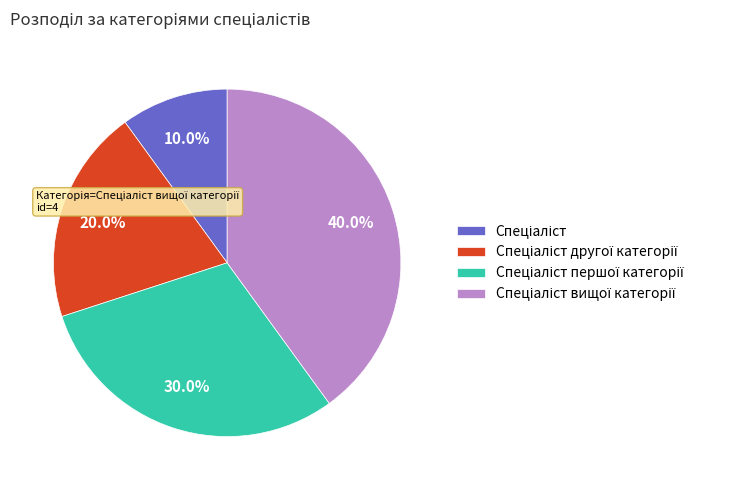

Does any single category account for the majority?

No